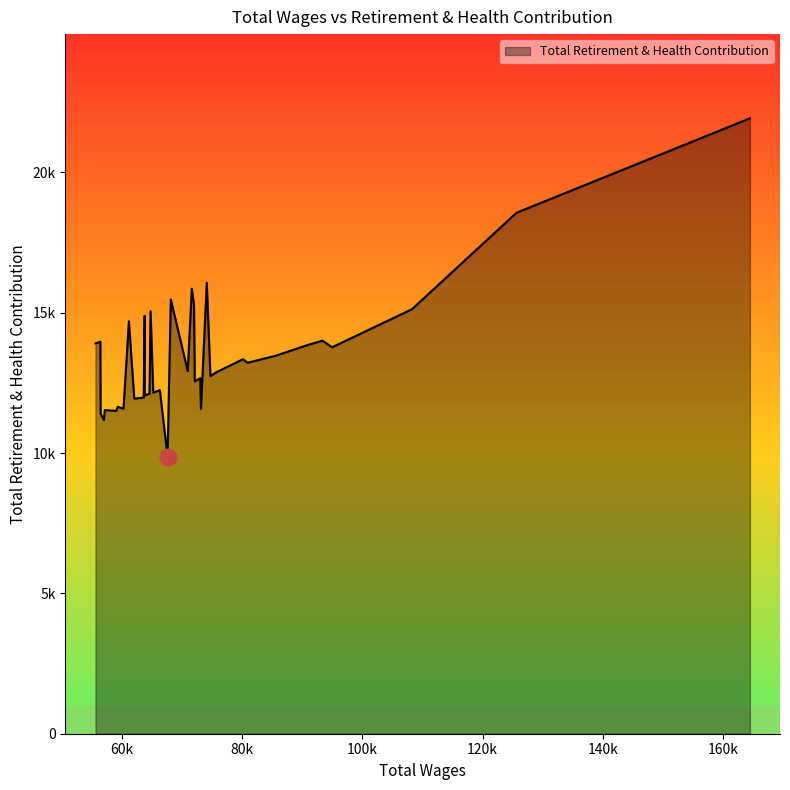

Is this an area chart (filled region under the line)?

Yes